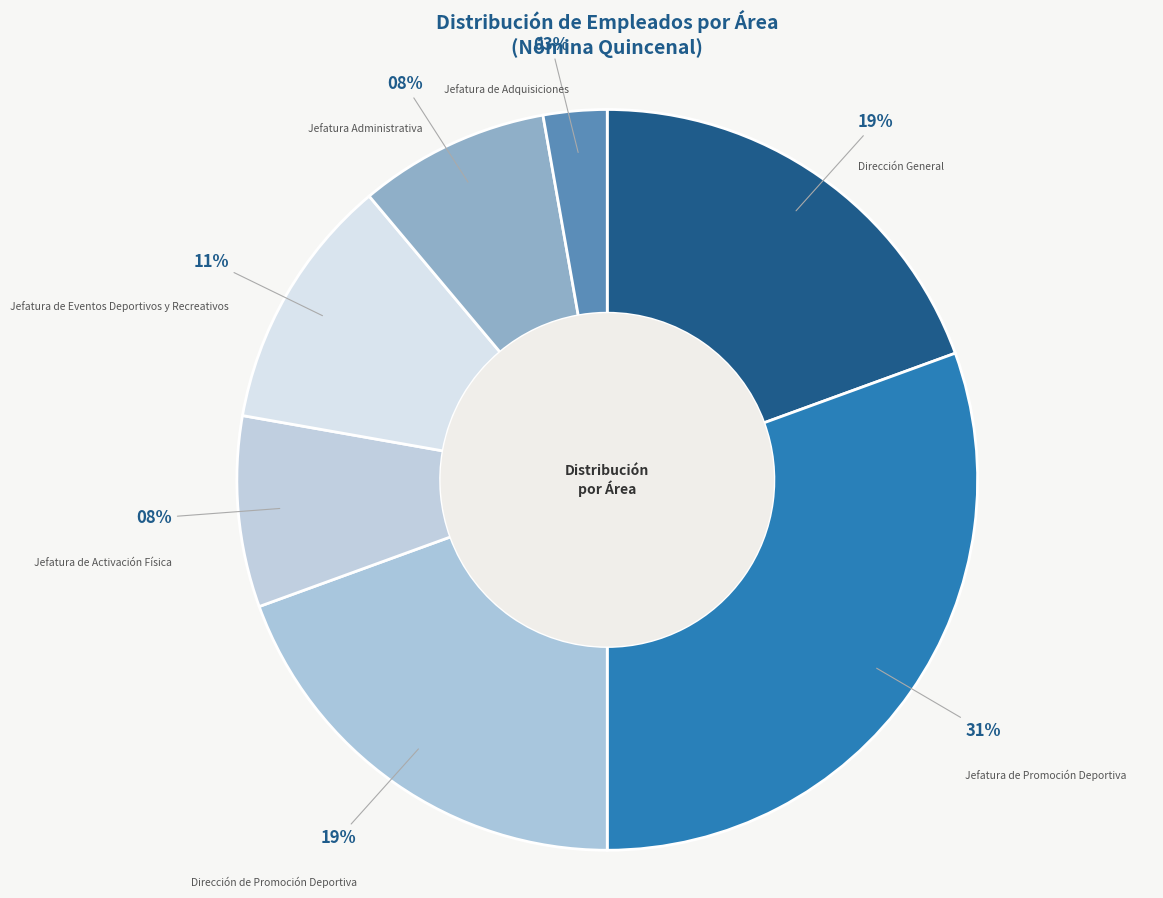

Which slice is the largest?

Jefatura de Promoción Deportiva